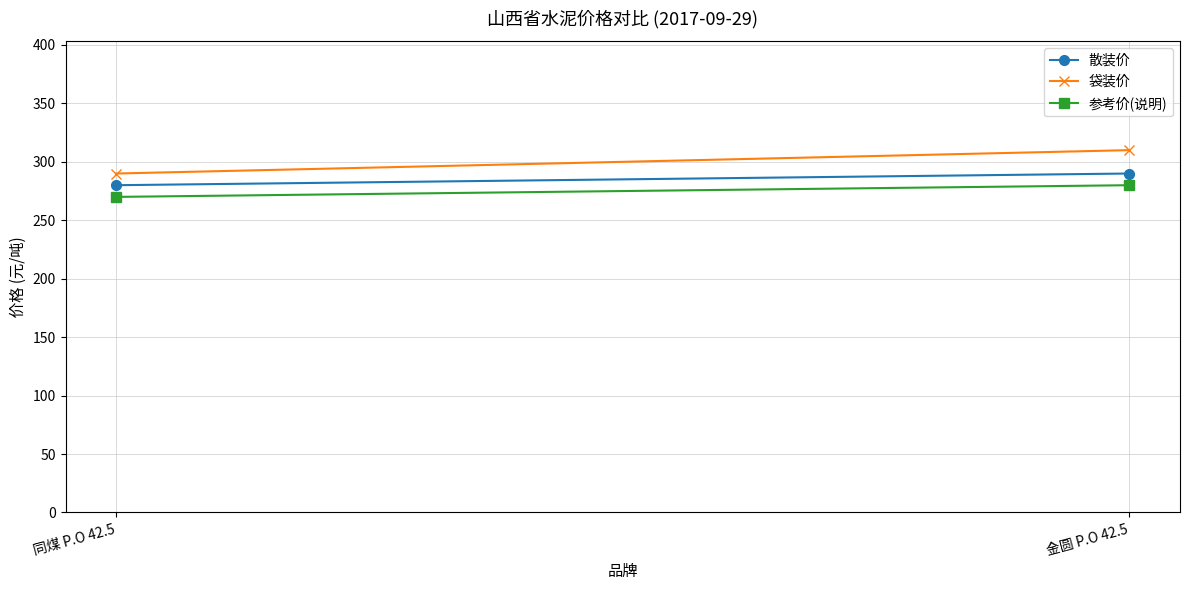

Which series has the largest range (max minus min)?

袋装价